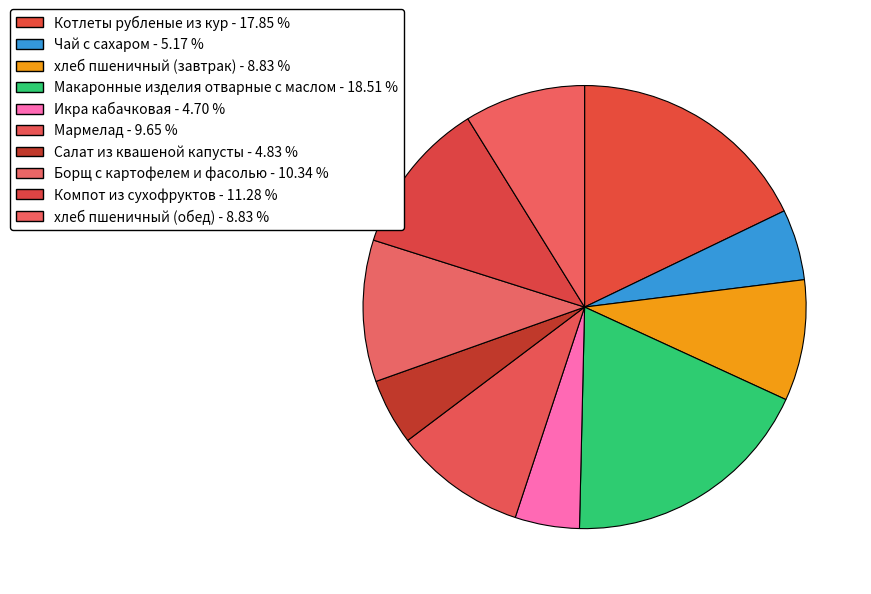

Which slice is the smallest?

Икра кабачковая